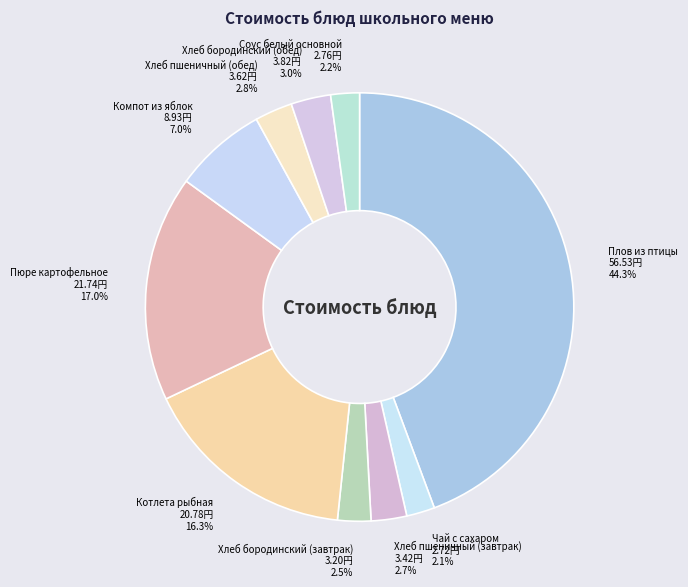

To the nearest percent, what is the average slice percentage?

10%